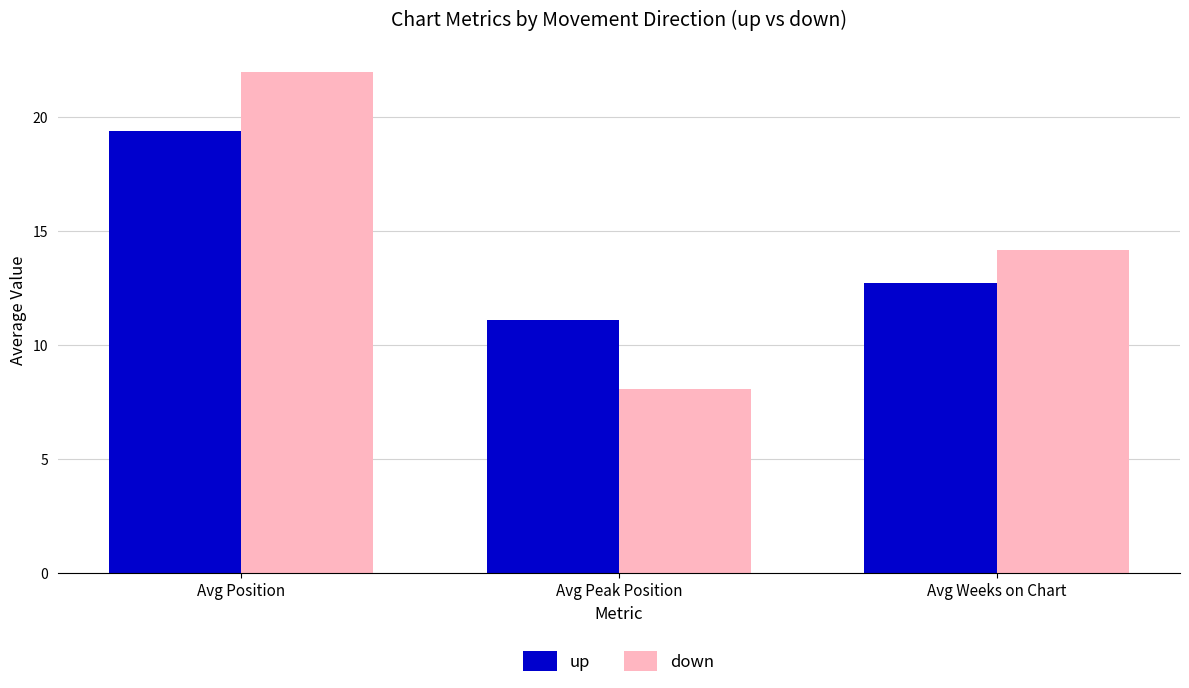

The value of up at Avg Position is 19.4. True or false?

True